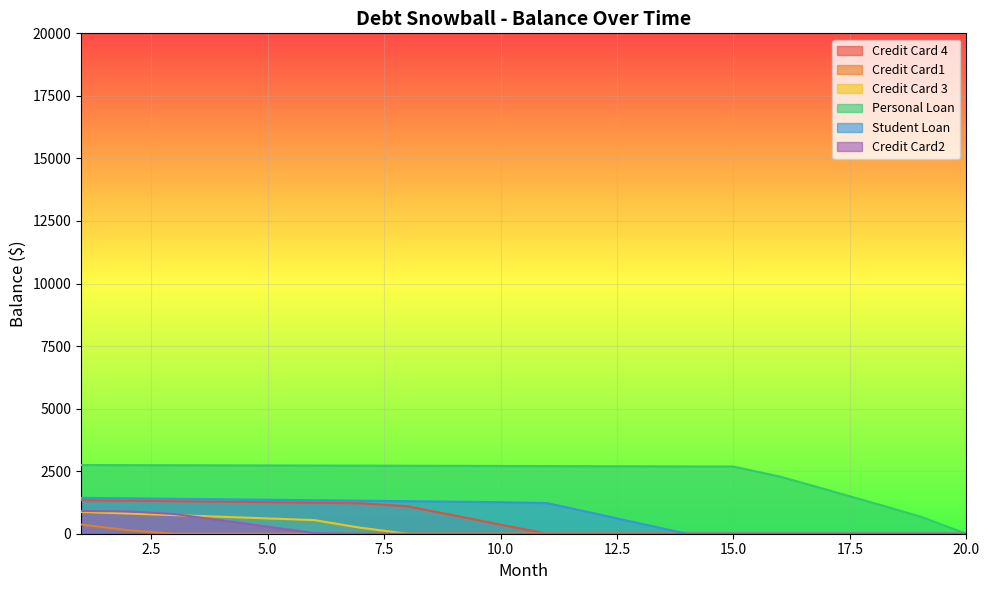

True or false: Personal Loan and Credit Card1 cross at least once.

False